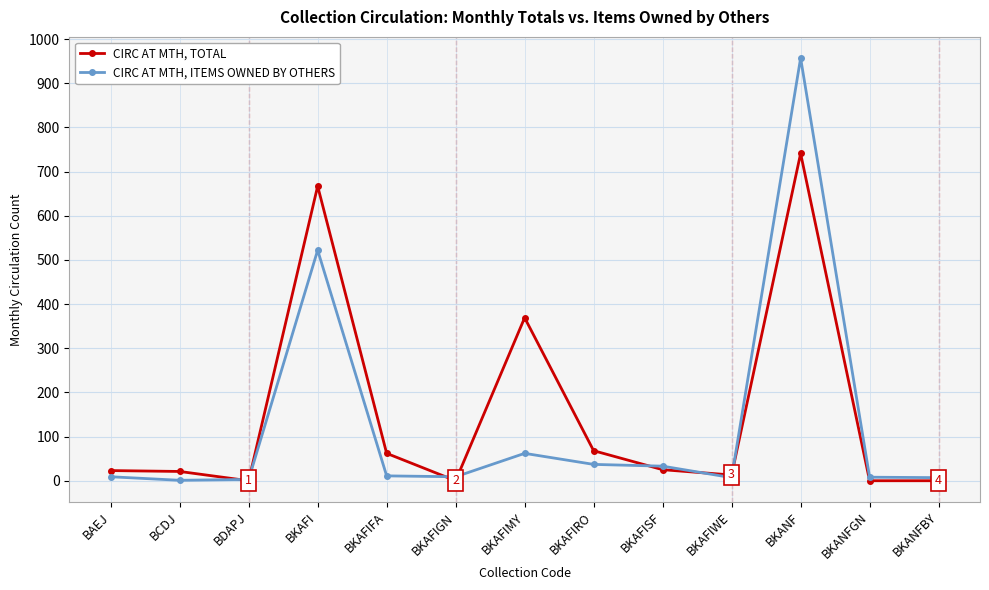

At which label is CIRC AT MTH, TOTAL closest to 370?

BKAFIMY